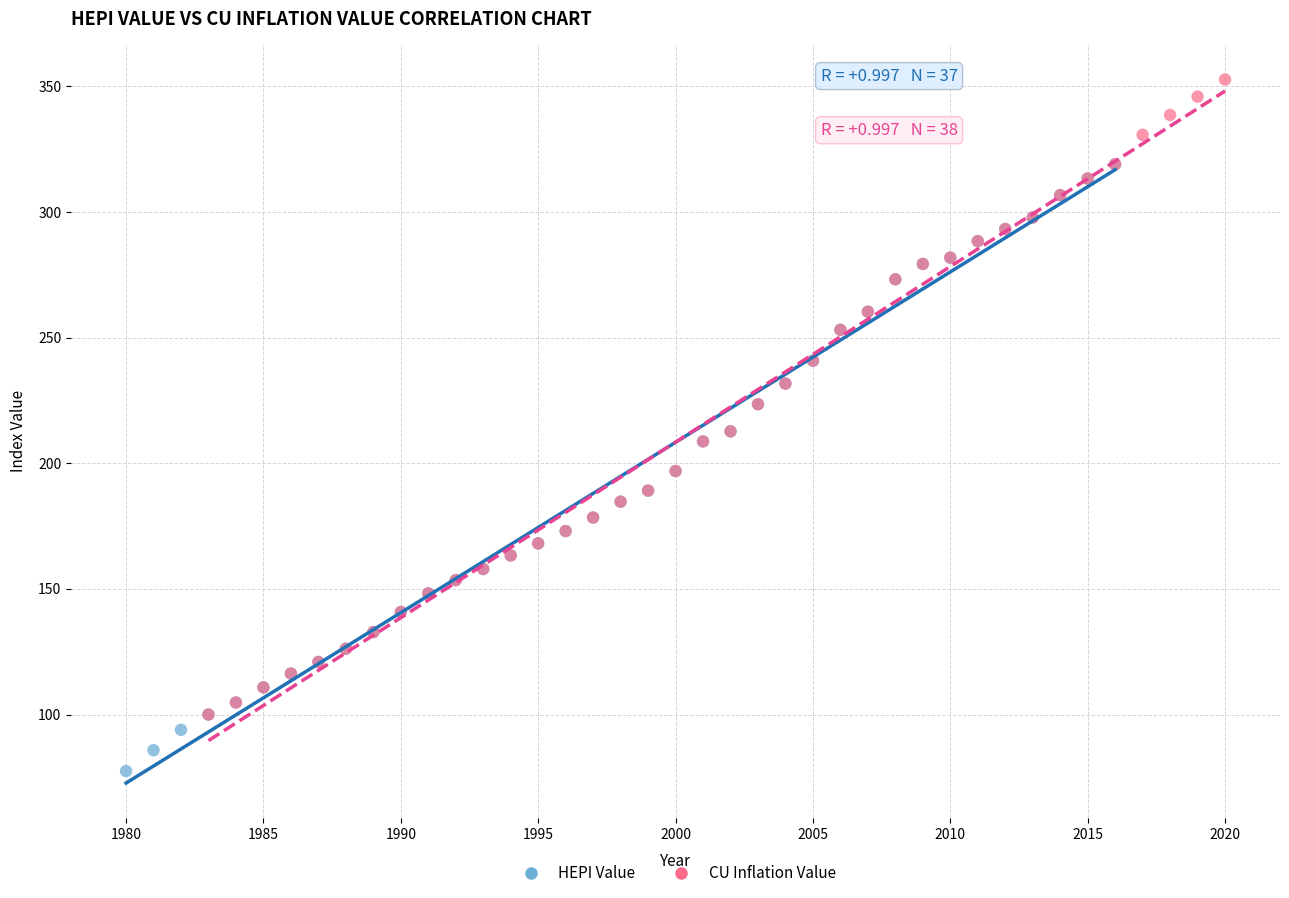

Which series has the largest Y range (max minus min)?

CU Inflation Value